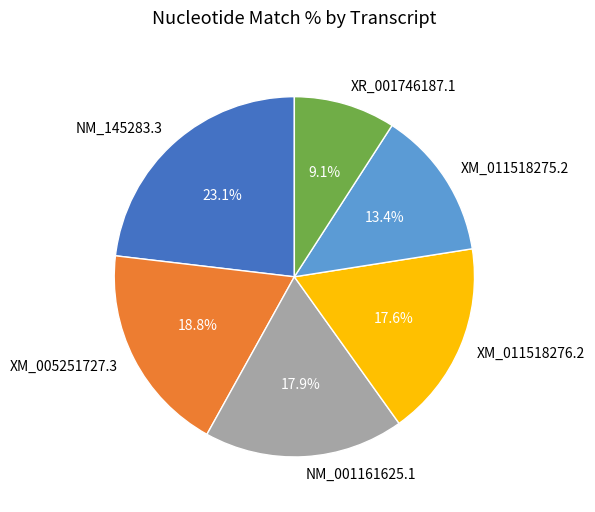

To the nearest percent, what is the difference between the largest and smallest slice percentages?

14%